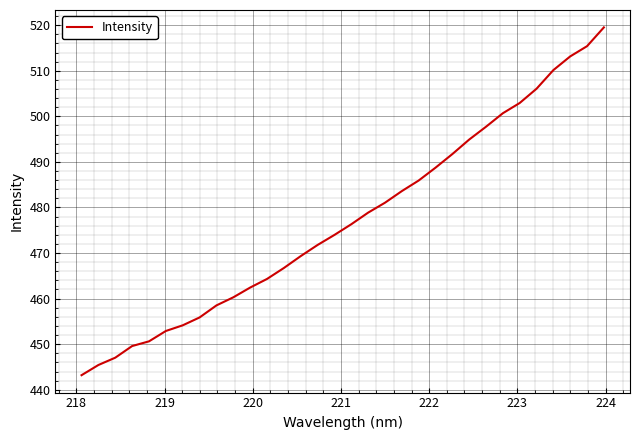

What is the difference between the maximum and minimum values?

76.3